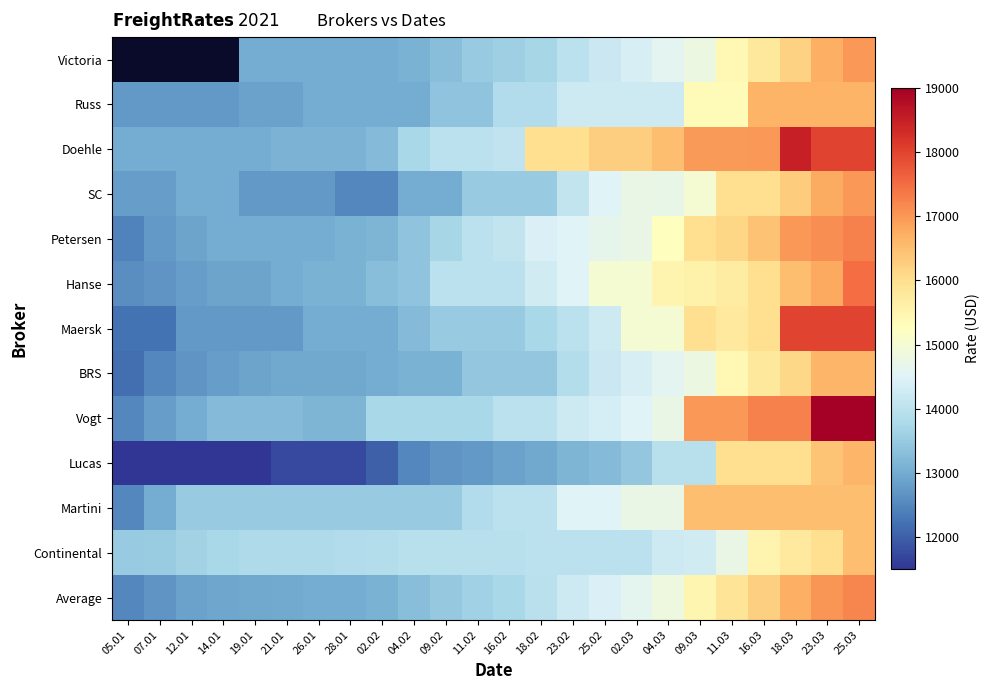

What is the approximate value of SC at 14.01?

13000.0